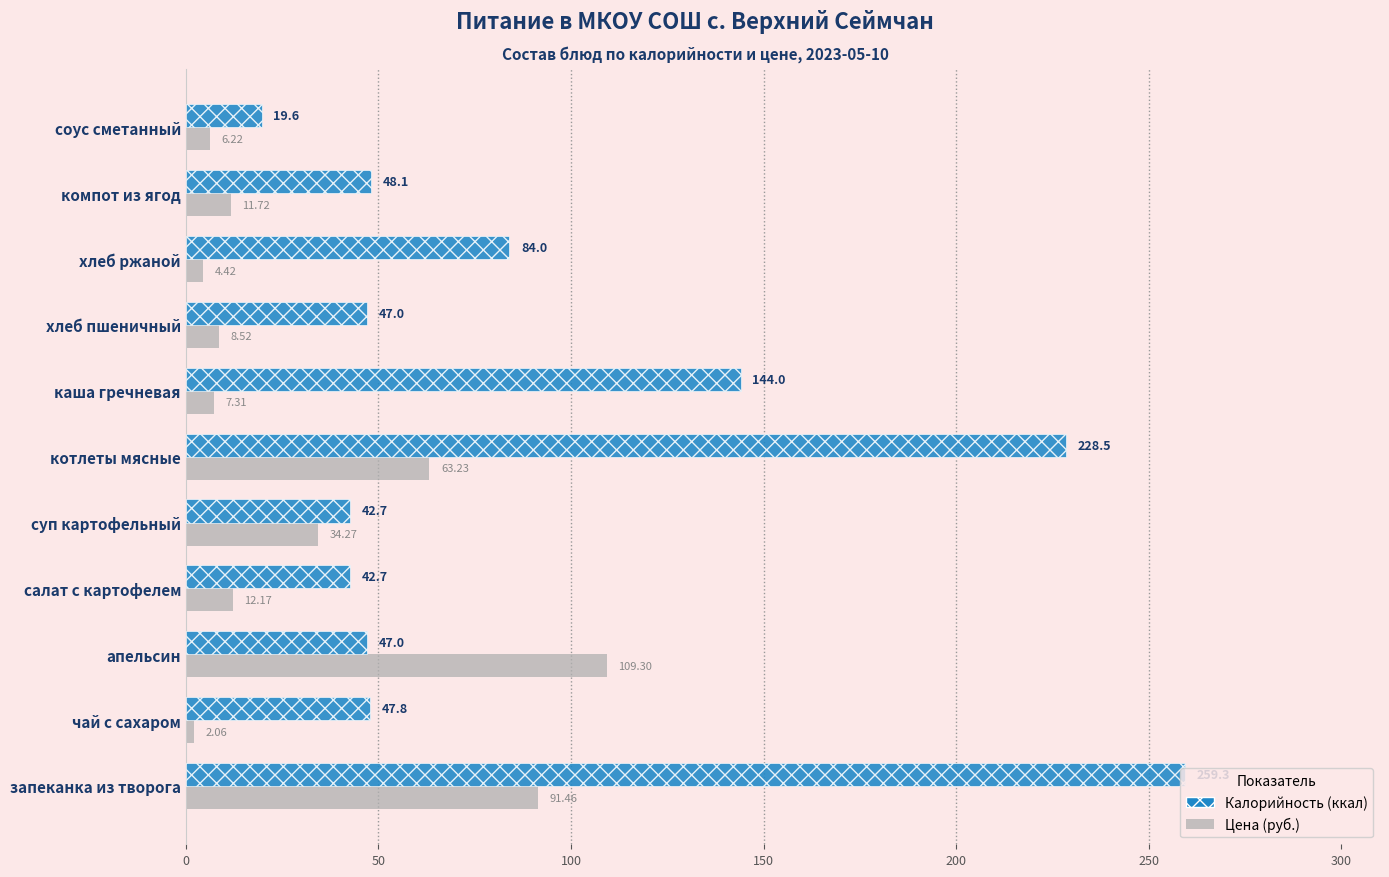

At соус сметанный, list the series in order from largest to smallest.

Калорийность (ккал), Цена (руб.)